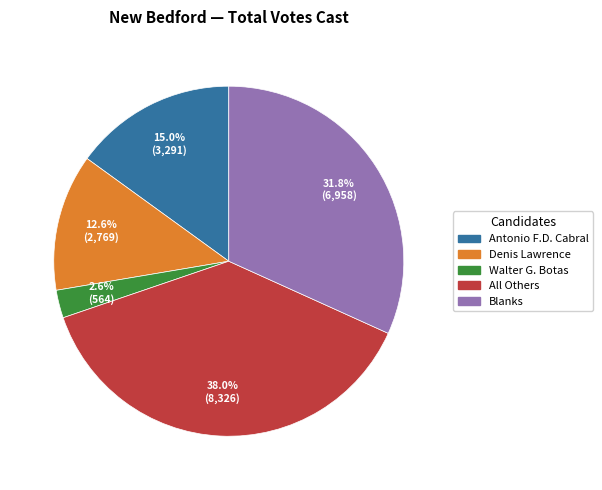

Is it true that Denis Lawrence is 3% of the pie?

False